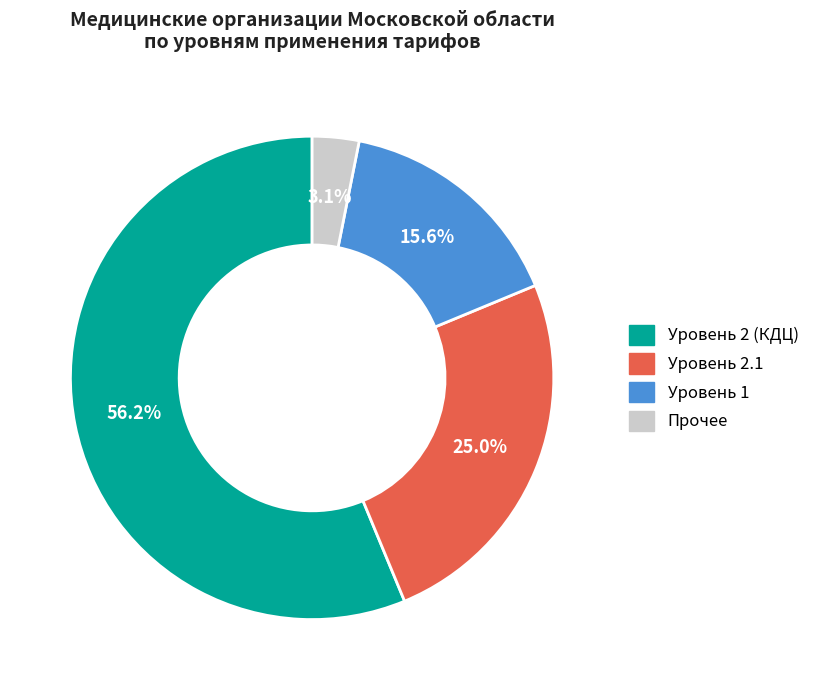

Does any single category account for the majority?

Yes